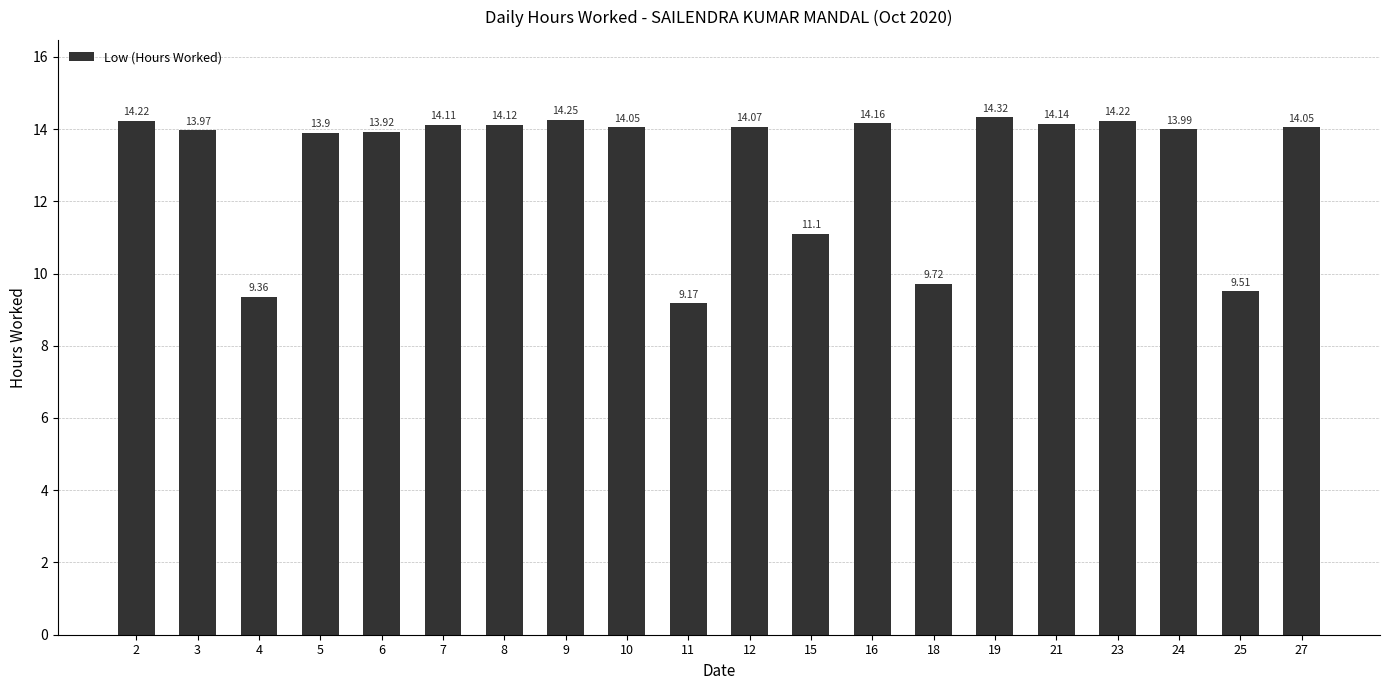

What is the value of the 20th bar from the left?

14.1